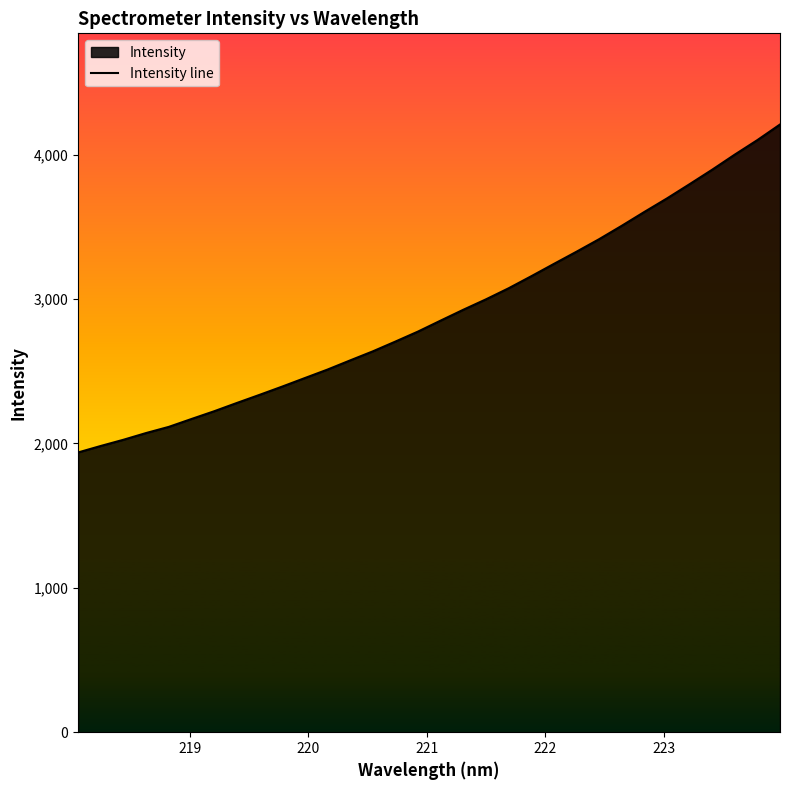

What is the smallest value displayed?

1938.0